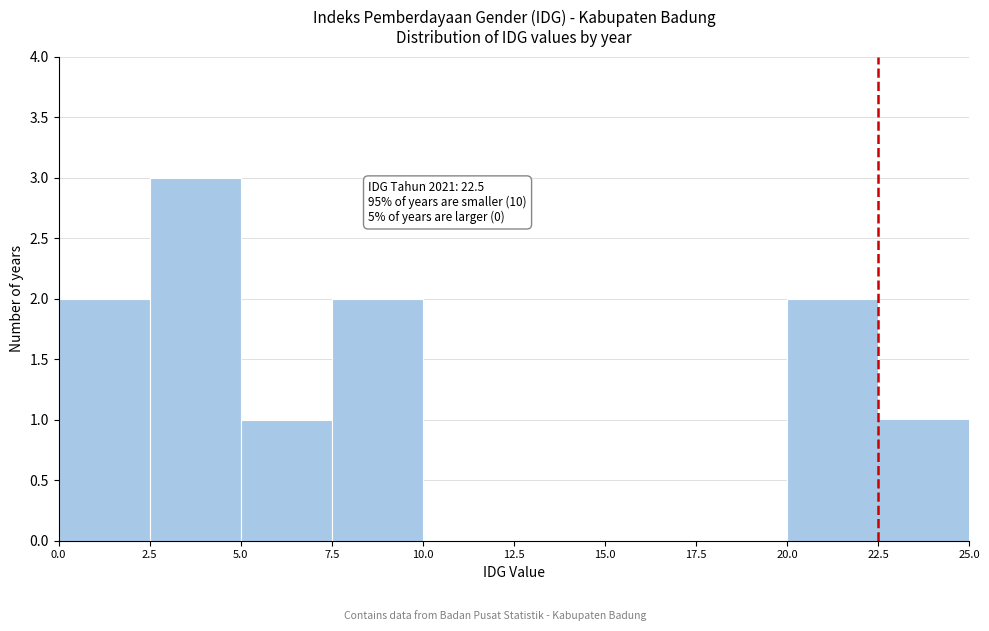

Which range on the x-axis has the tallest bar?

2.5 to 5.0